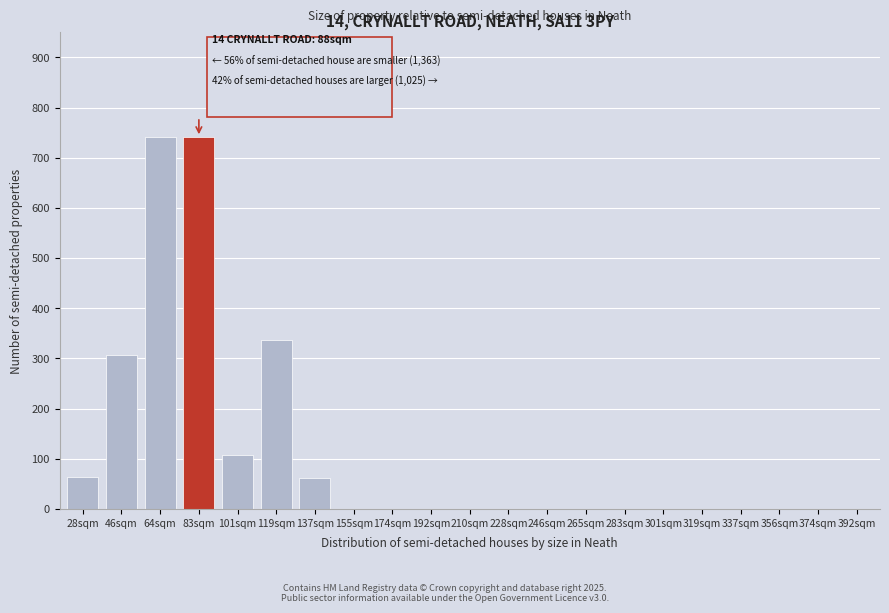

Where is the data nearest to the value 370?

119sqm